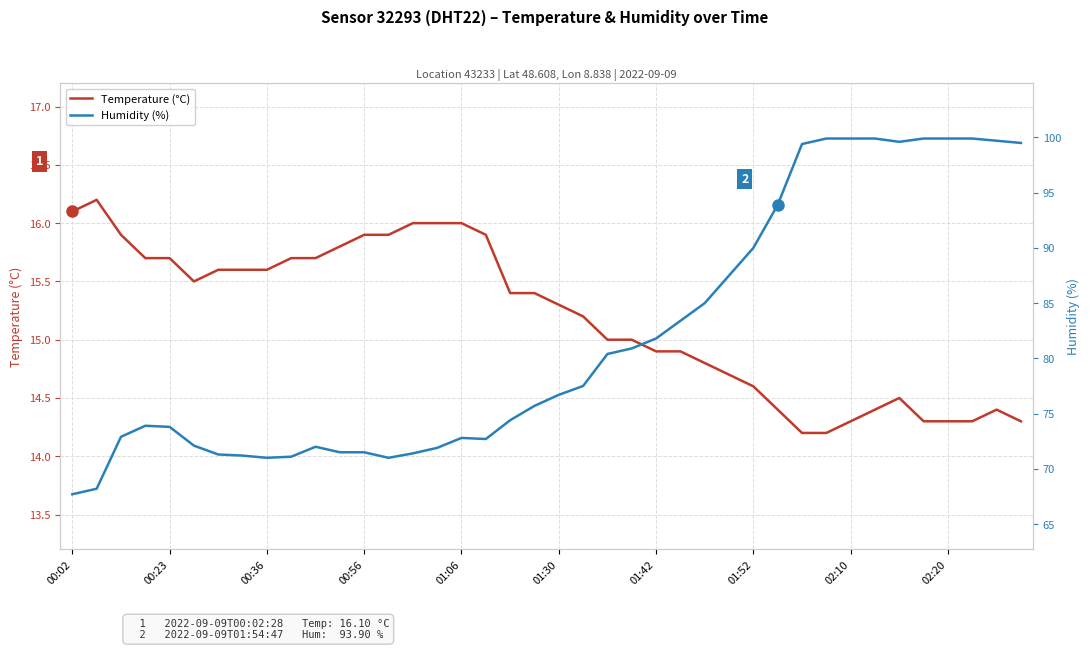

True or false: Humidity (%) and Temperature (°C) intersect in this chart.

False